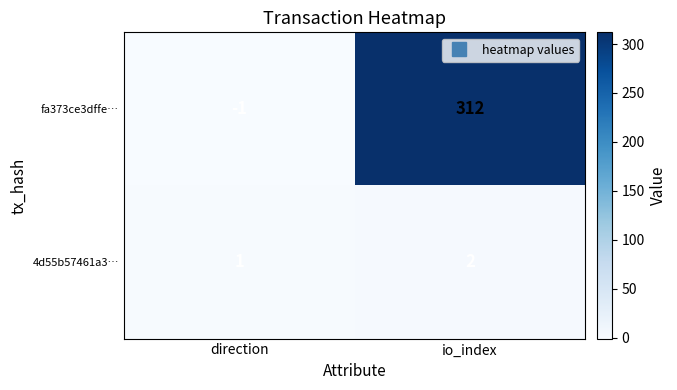

Which series has the largest range (max minus min)?

fa373ce3dffe…